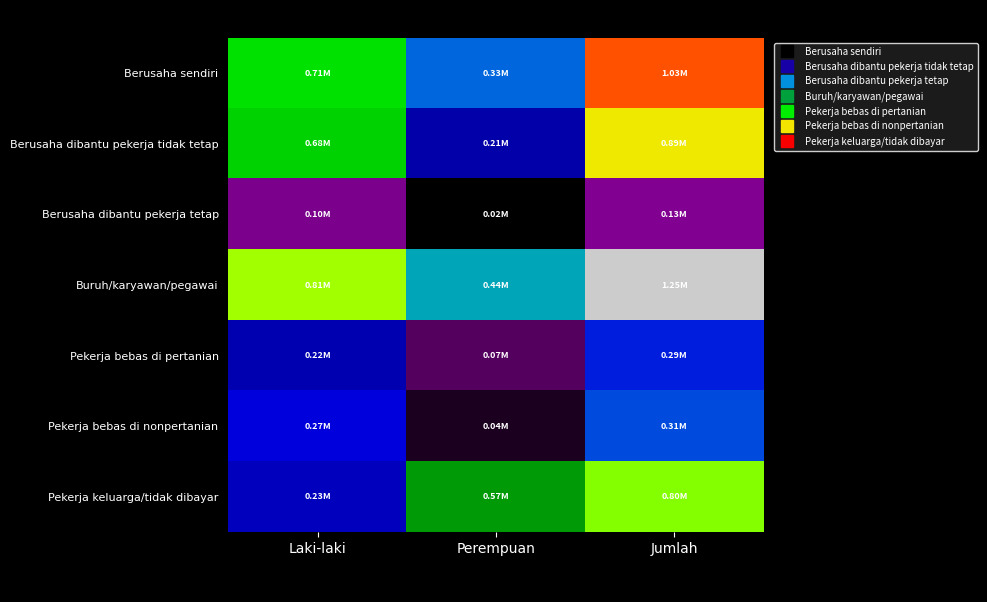

At how many categories does at least one series exceed 296836?

3